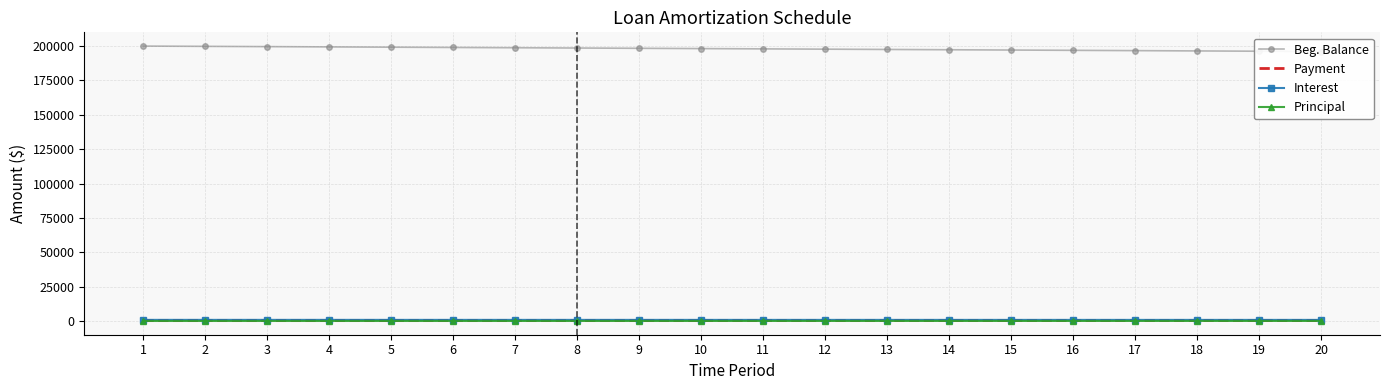

How many values in the Interest series exceed 990?

10